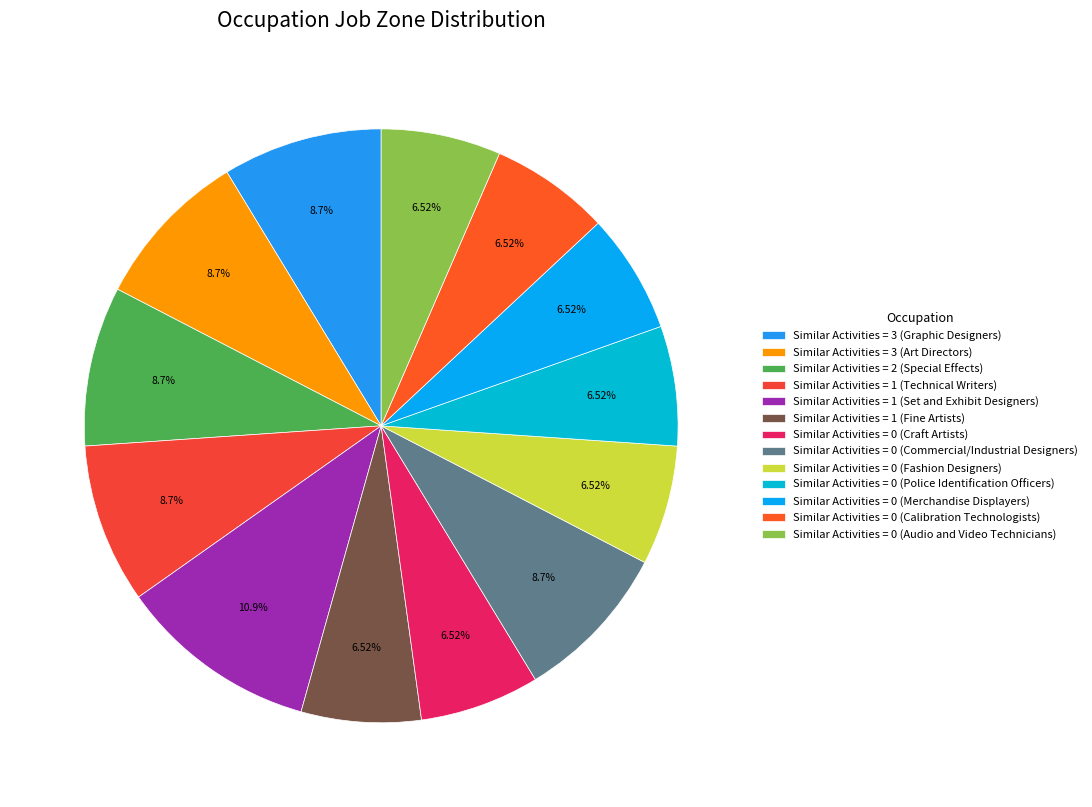

Which slice is the largest?

Similar Activities = 1 (Set and Exhibit Designers)